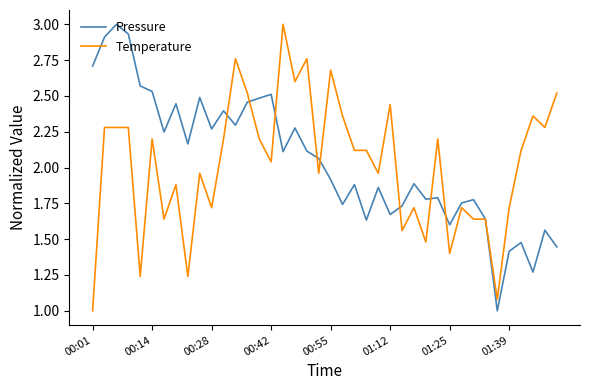

In Pressure, how many points are higher than both neighbors (excluding endpoints)?

13